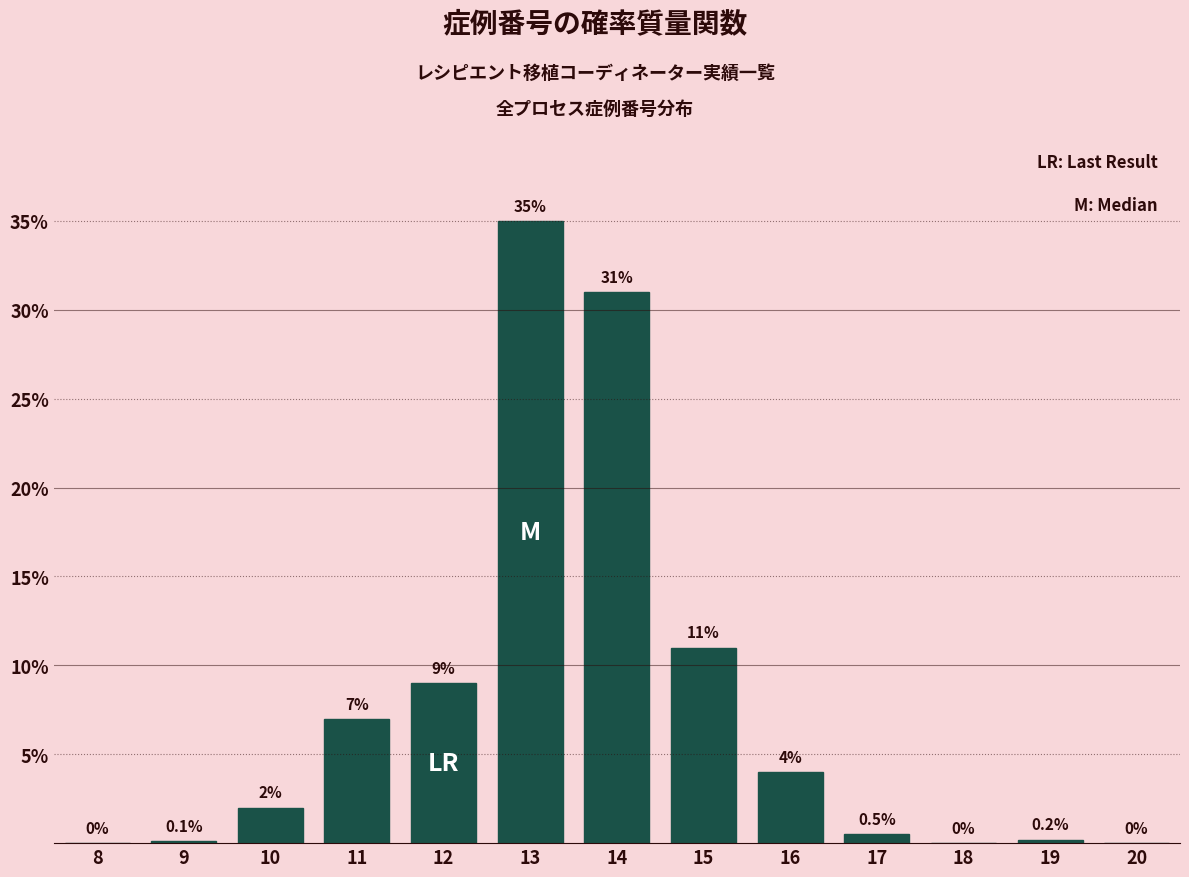

Reading right to left, transcribe all the data shown in this chart.

20=0.0	19=0.2	18=0.0	17=0.5	16=4.0	15=11.0	14=31.0	13=35.0	12=9.0	11=7.0	10=2.0	9=0.1	8=0.0